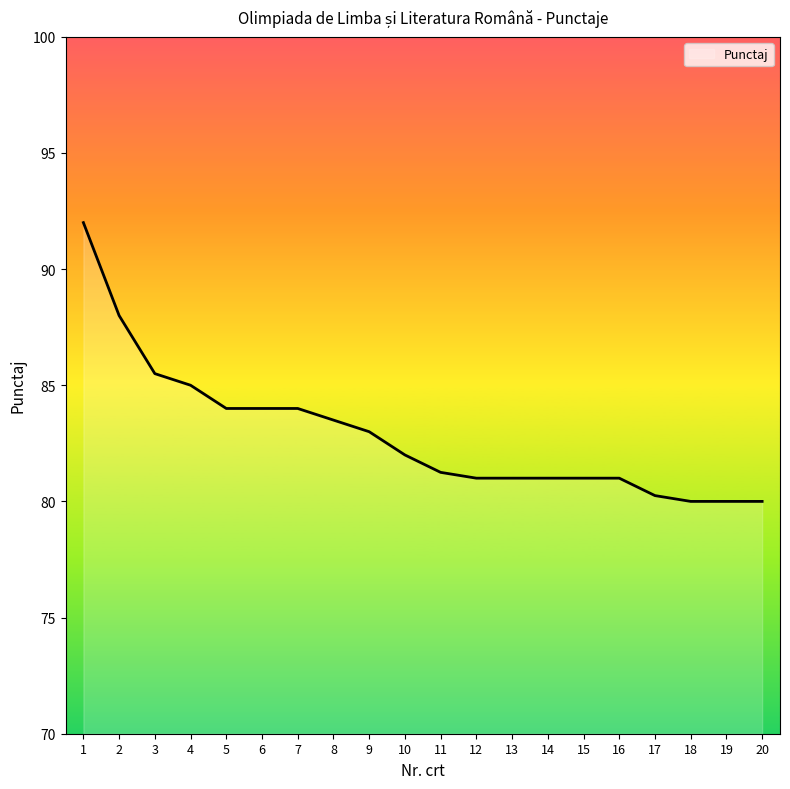

Approximately how many times larger is the value at 18 compared to 19?

1.0